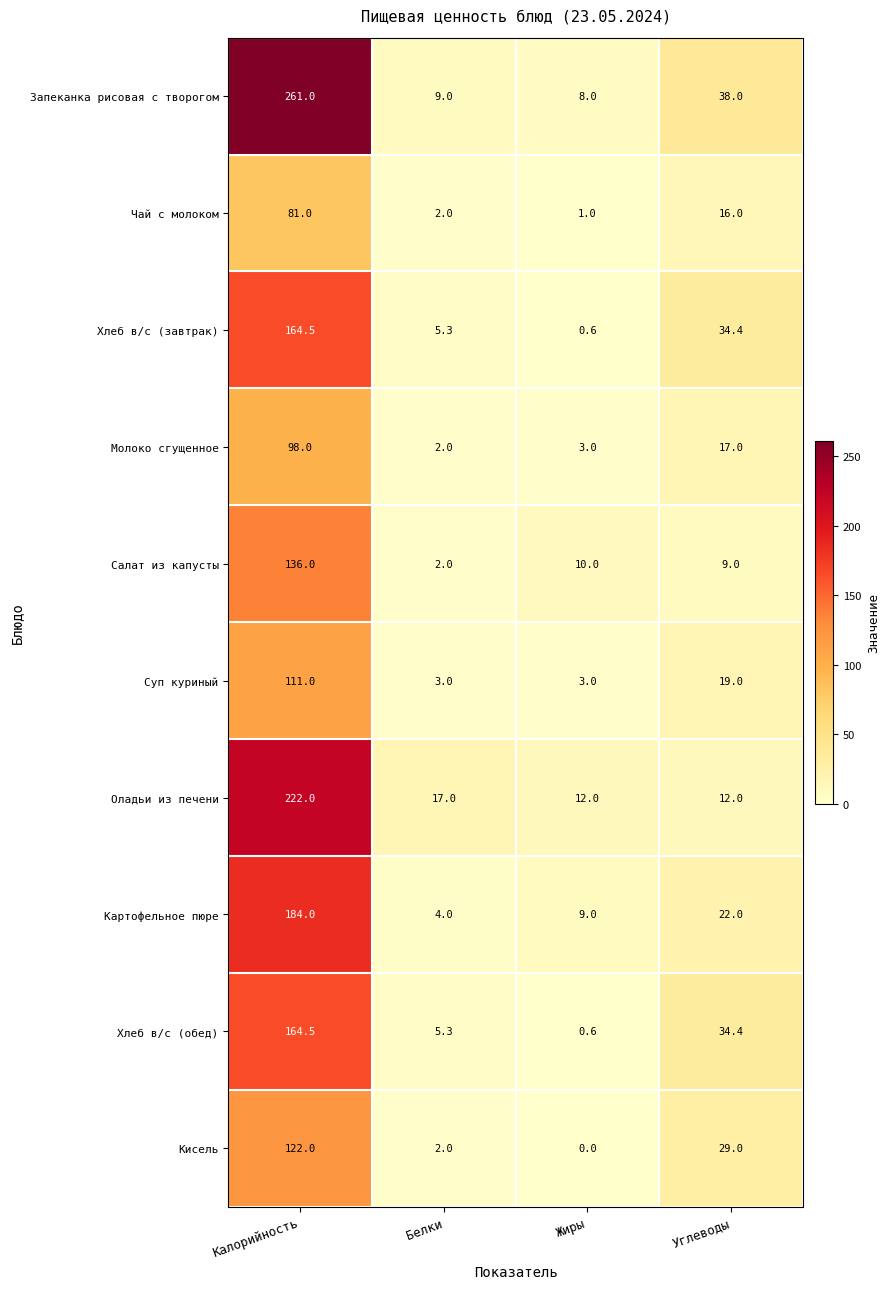

List the labels in order of Хлеб в/с (завтрак) value, smallest first.

Жиры, Белки, Углеводы, Калорийность